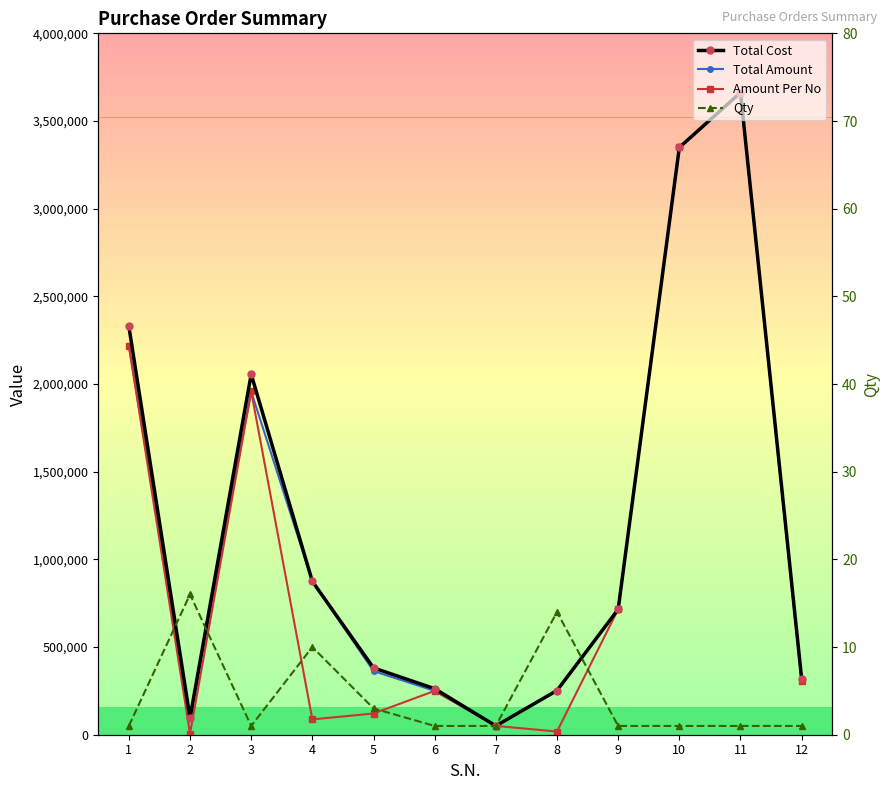

What is the sum of the Qty values at 1 and 7?

2